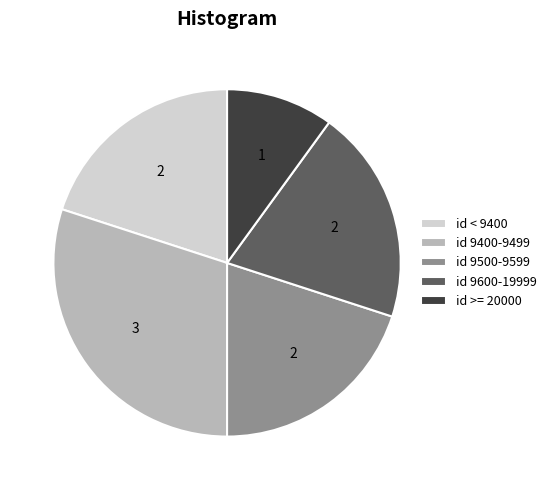

Between id 9400-9499 and id 9600-19999, which is larger?

id 9400-9499